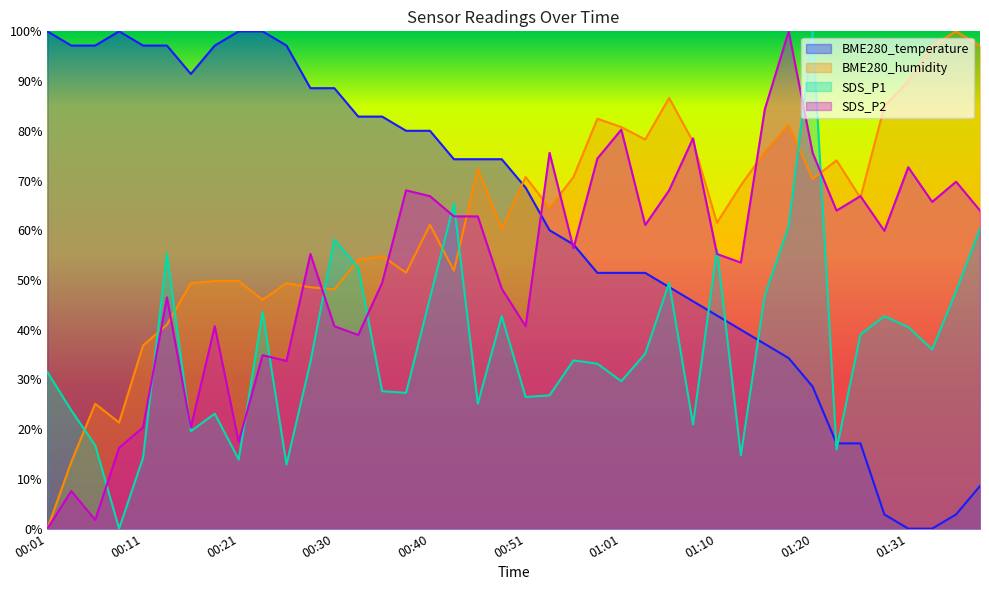

How many lines are shown in the chart?

4